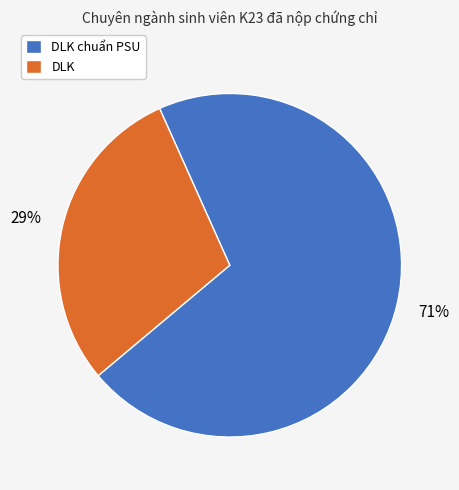

To the nearest percent, what is the average slice percentage?

50%